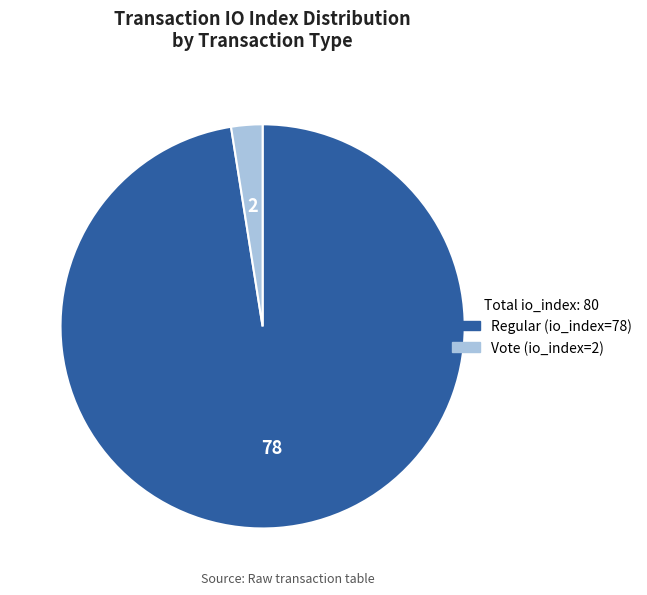

Rank the categories by value from lowest to highest.

Vote (io_index=2), Regular (io_index=78)